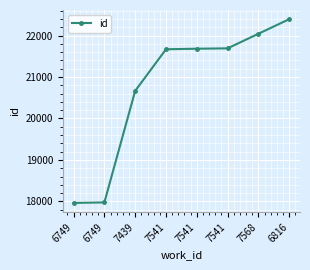

How many lines are shown in the chart?

1